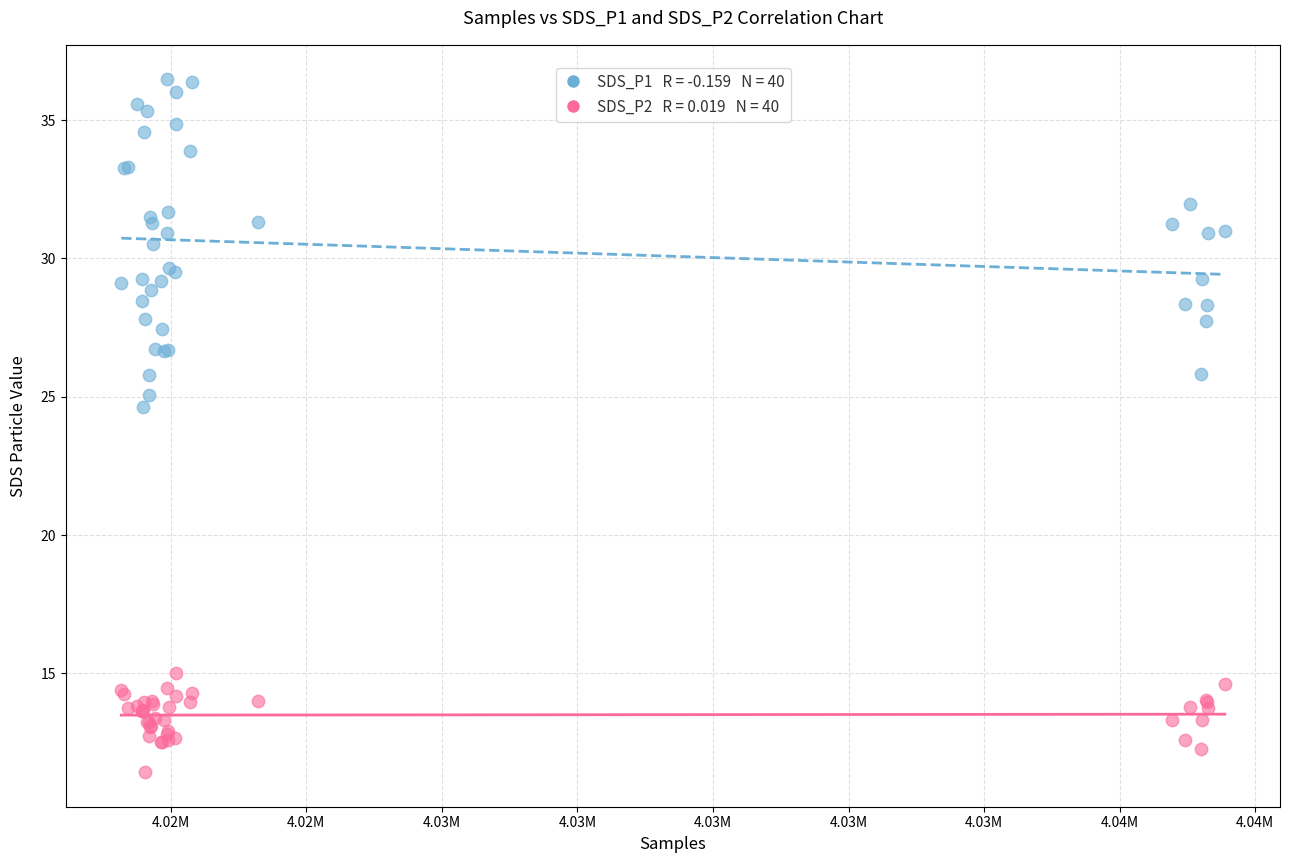

Across all series, what Y value is closest to 23?

24.6